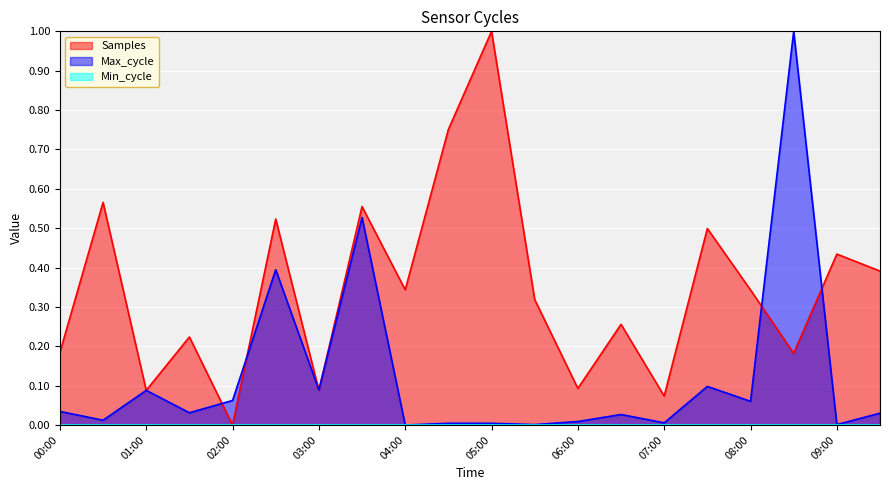

Which series has the largest total across all categories?

Samples